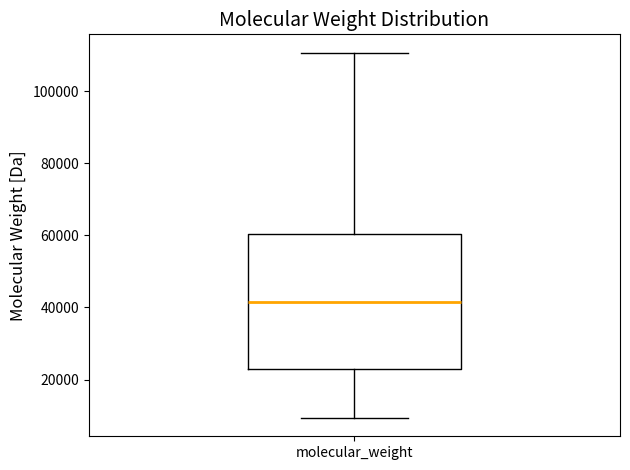

Transcribe this box plot: give where the median line is, the range the box spans, and where the two whiskers end, as read against the y-axis. The values are not printed on the chart, so give them approximately, as read against the axis.

median 42000, box 22000 to 60000, whiskers 10000 to 110000